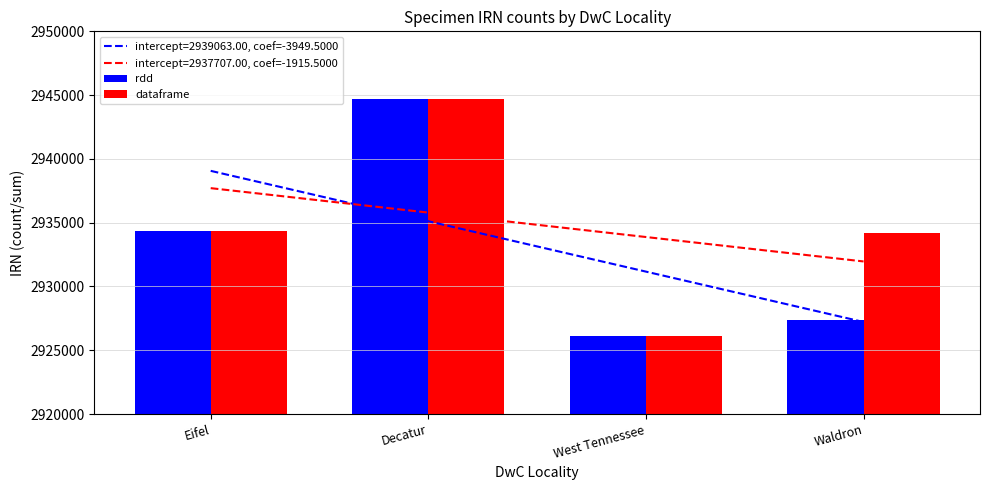

List the labels in order of rdd value, largest first.

Decatur, Eifel, Waldron, West Tennessee